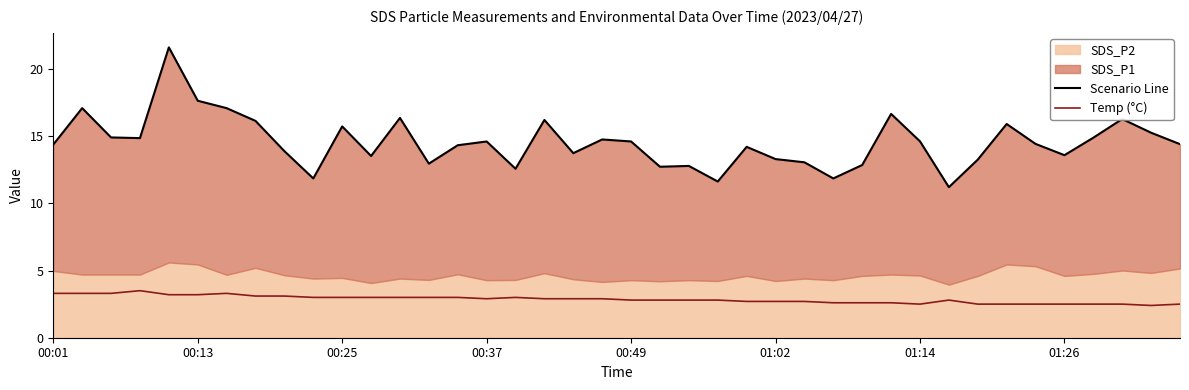

What is the average value of the Scenario Line series?

14.5